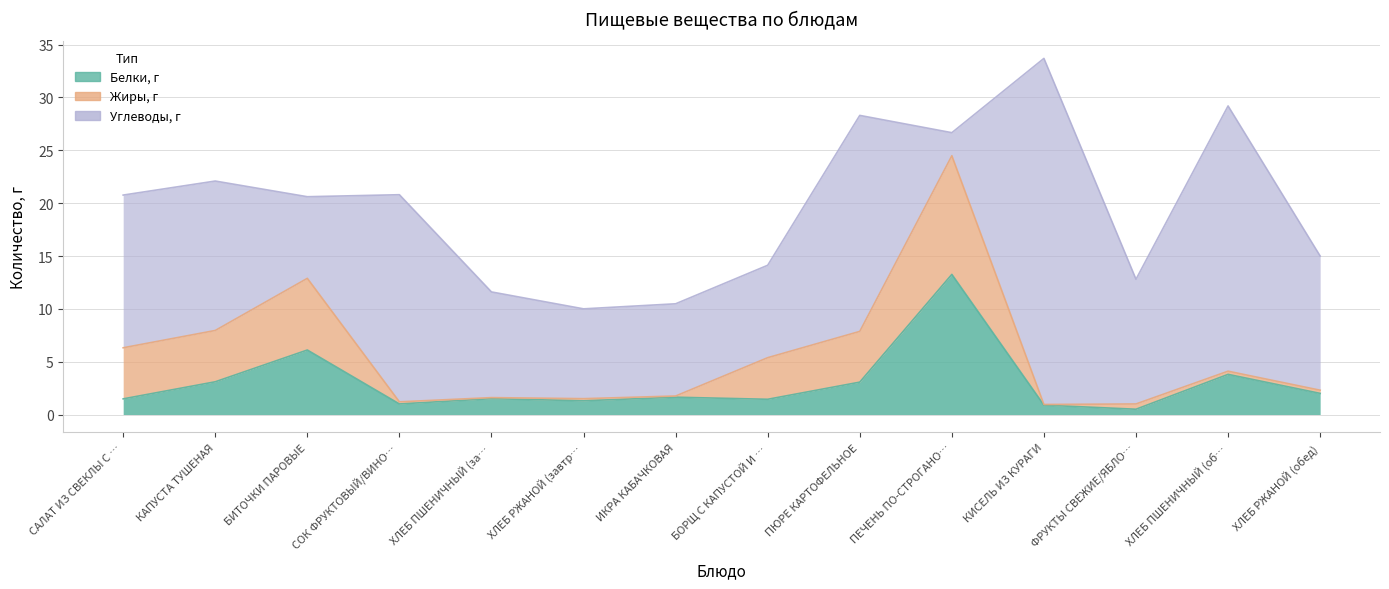

How many lines are shown in the chart?

3